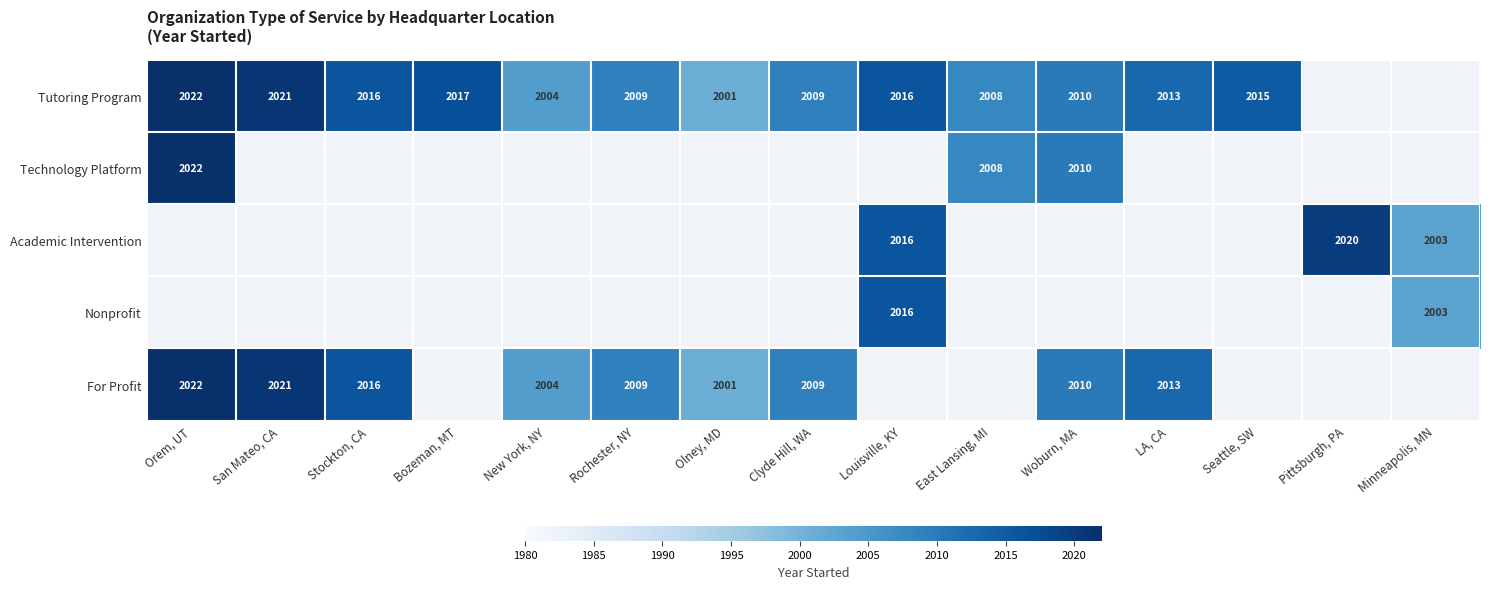

Is it true that Tutoring Program equals 1305 at New York, NY?

False